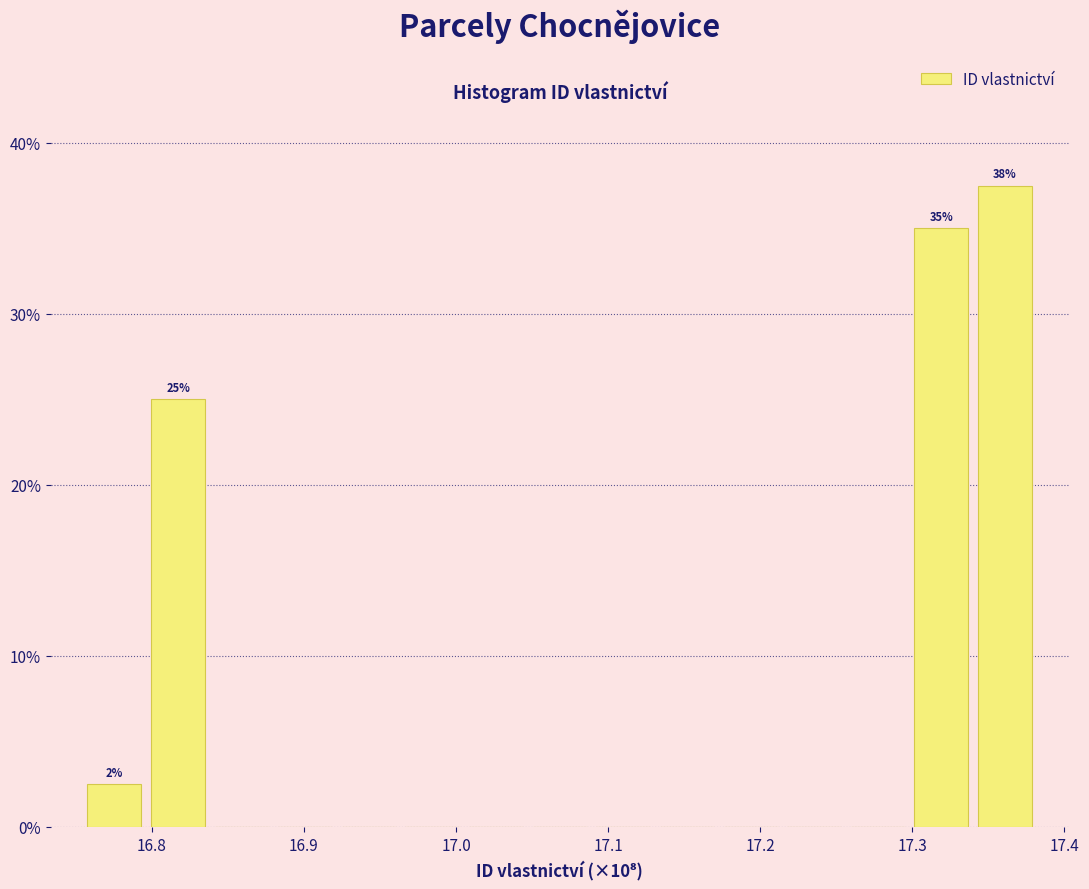

Which range on the x-axis has the tallest bar?

17.34 to 17.38